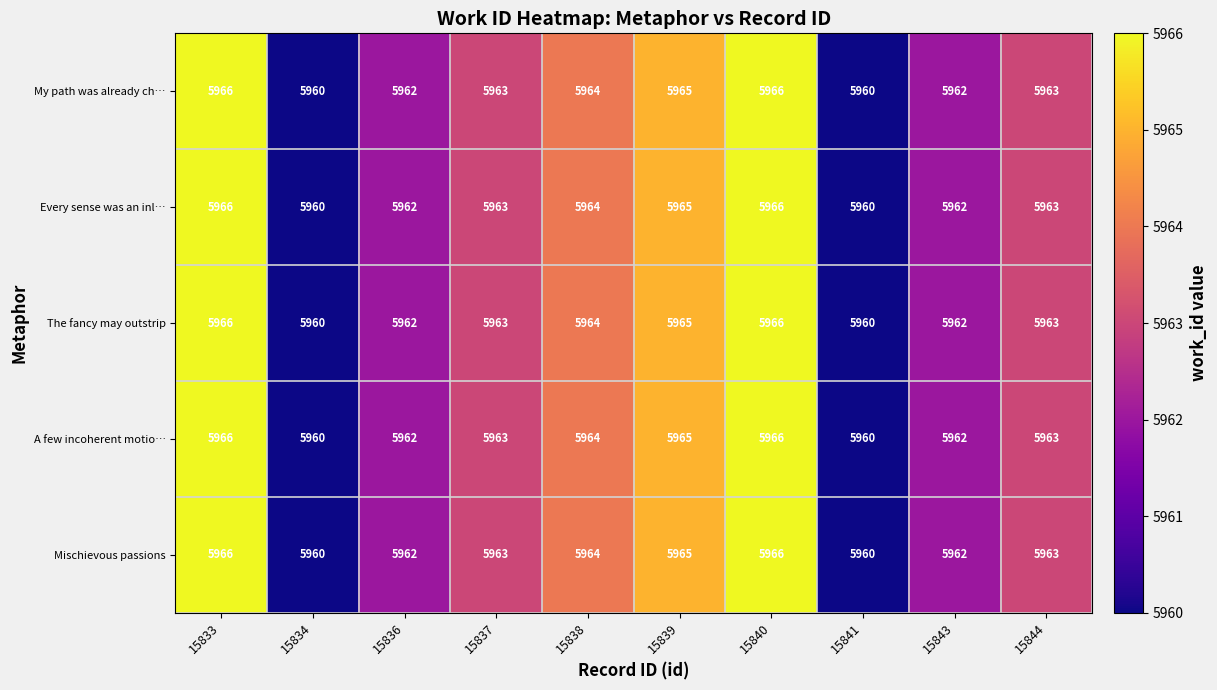

What is the smallest value displayed?

5960